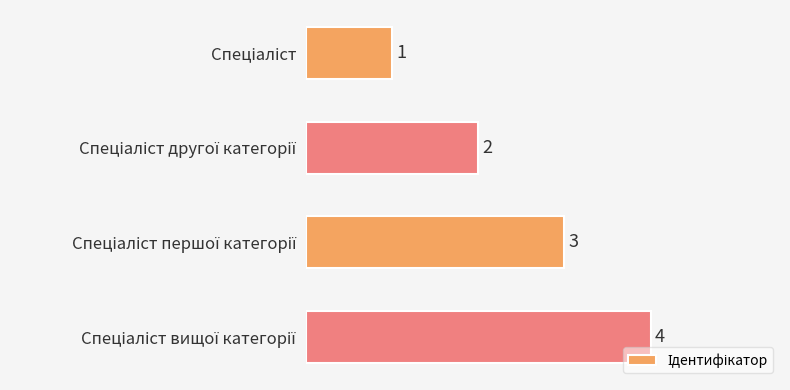

What is the sum of all values?

10